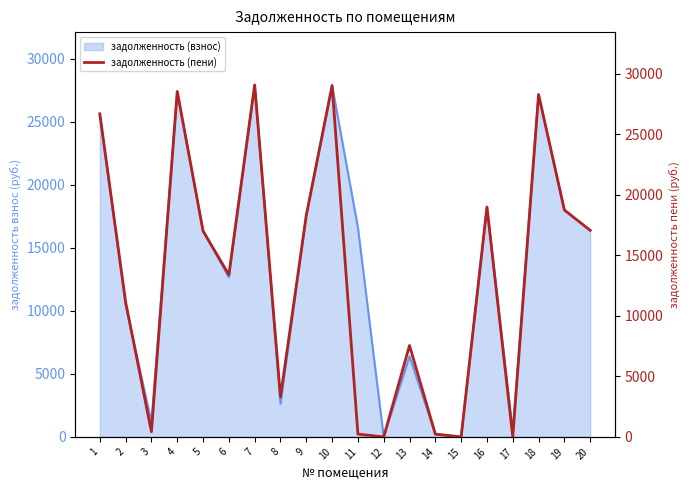

How many values are above zero?

18